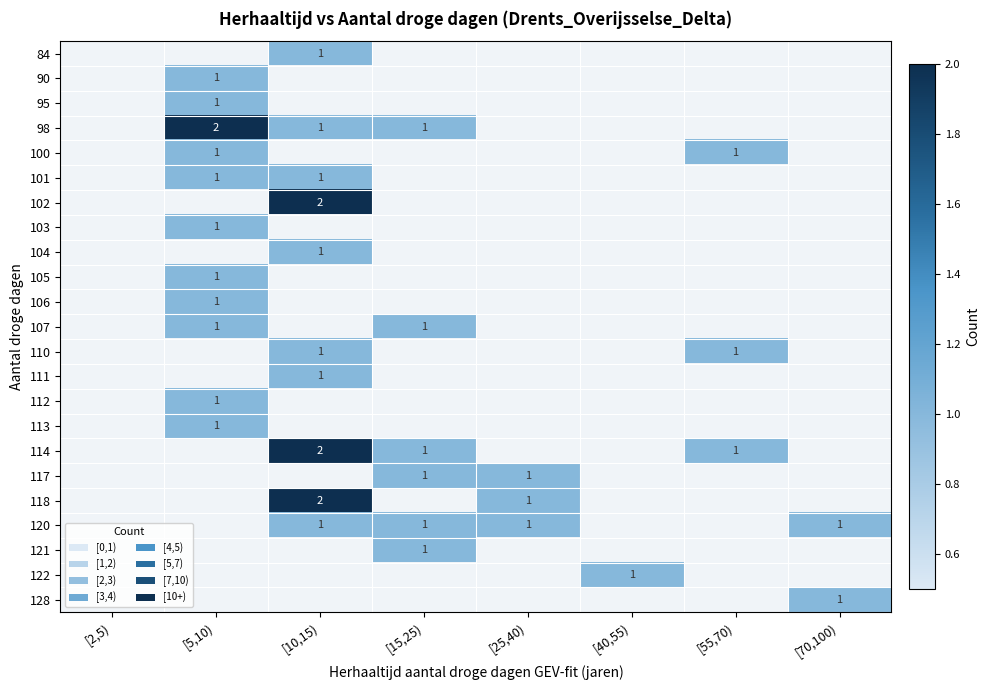

The 118 series shows 1 at [25,40). True or false?

True